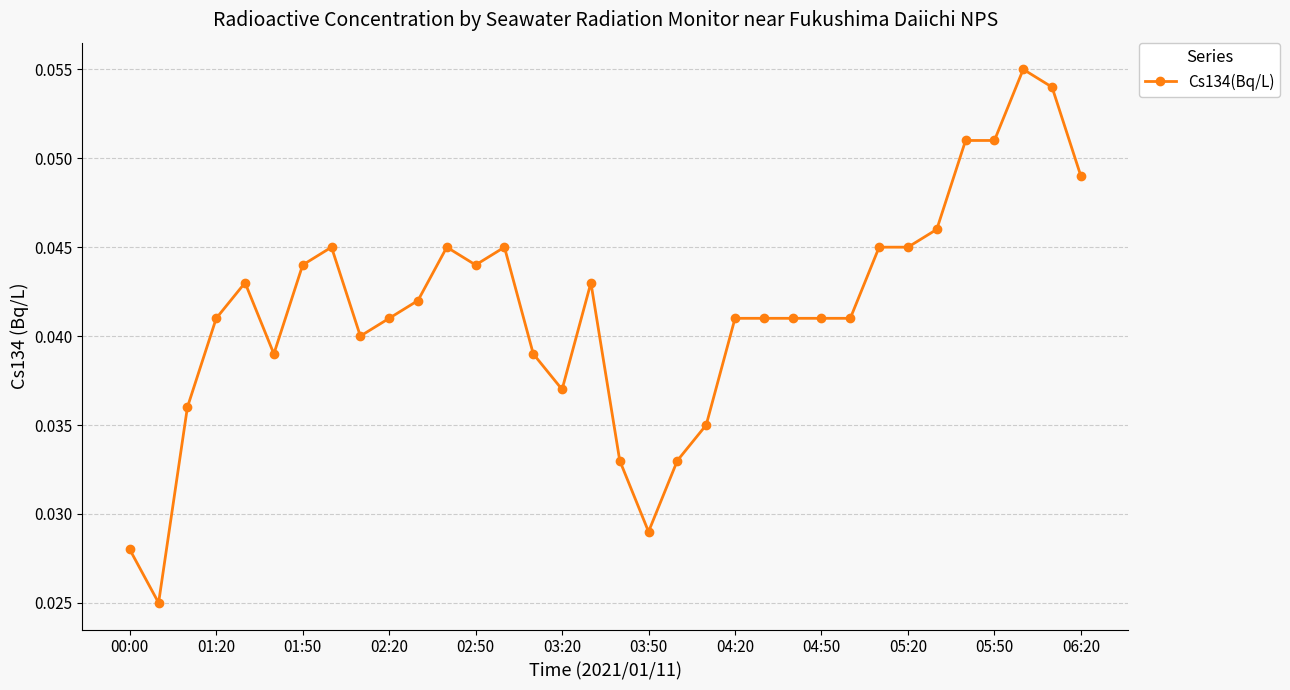

Does the chart display data point markers on the line(s)?

Yes